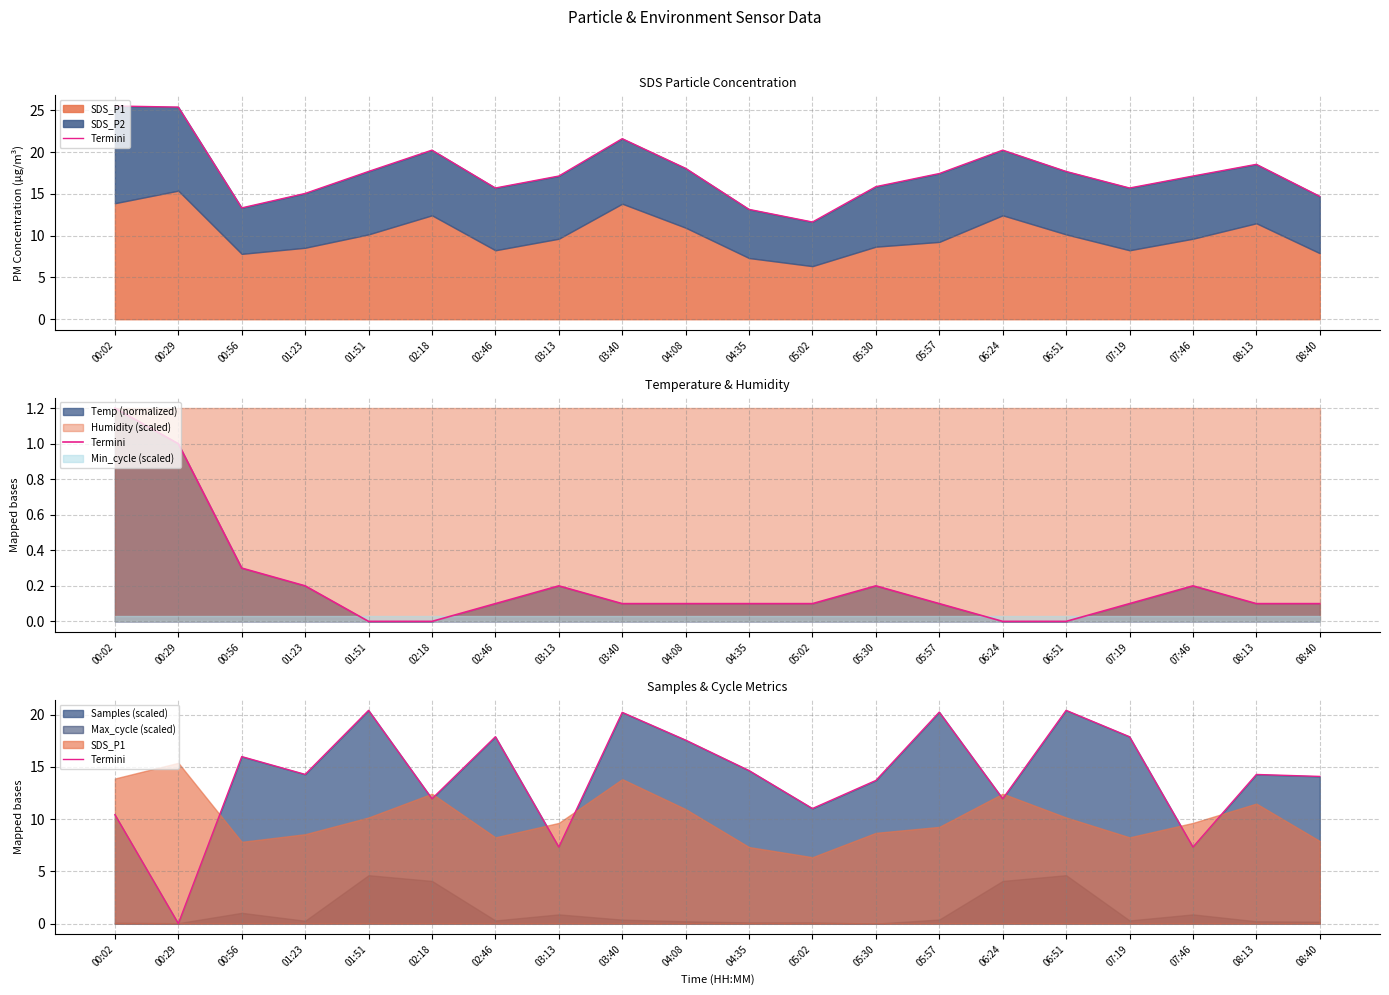

At which category does the data reach its first local peak?

00:56